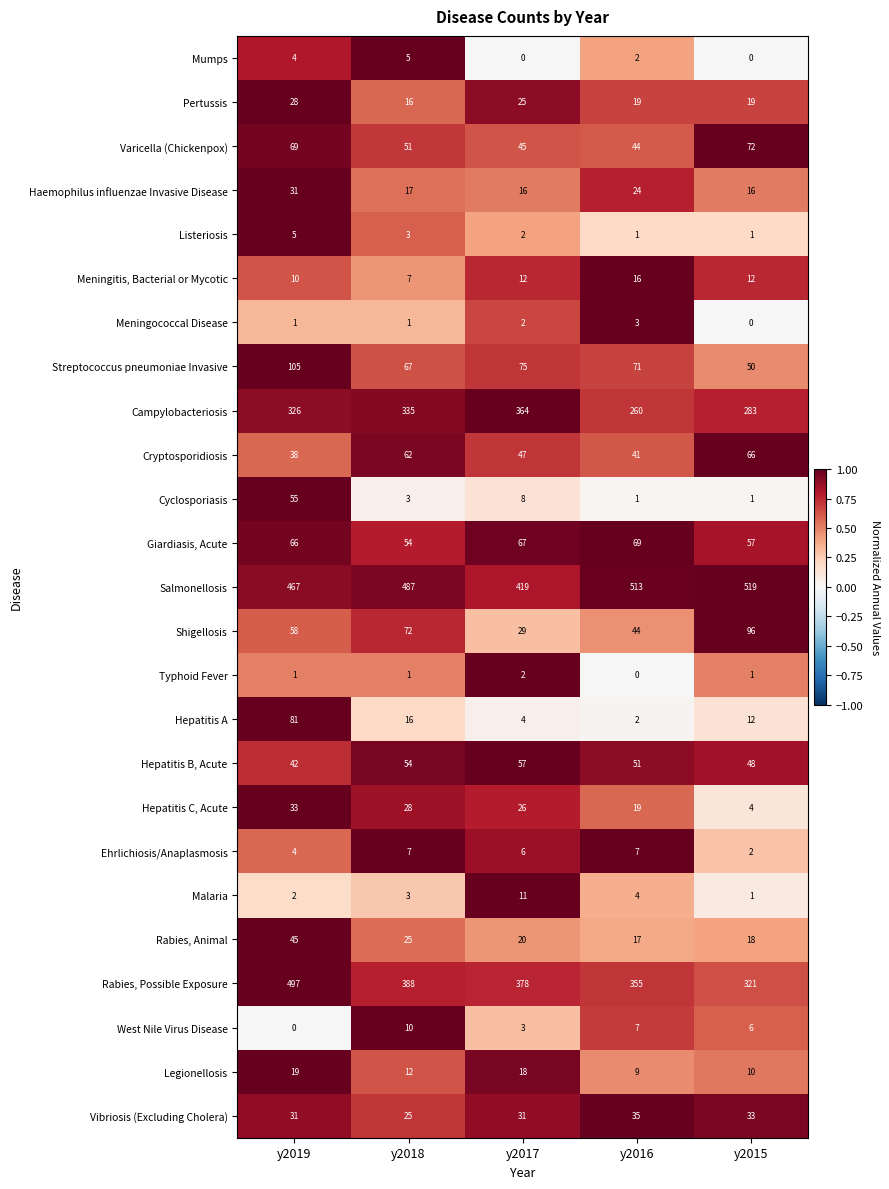

Which series has the largest total across all categories?

Salmonellosis